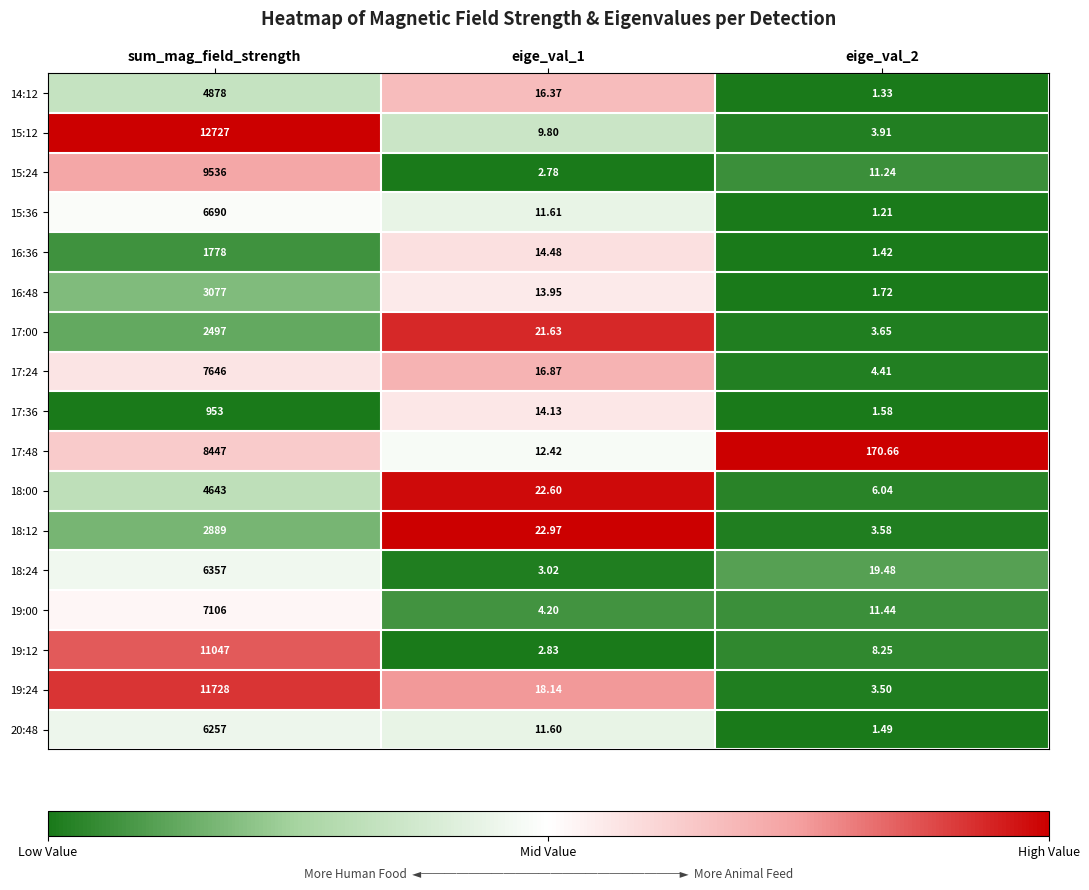

Which label corresponds to the largest value in the chart?

sum_mag_field_strength